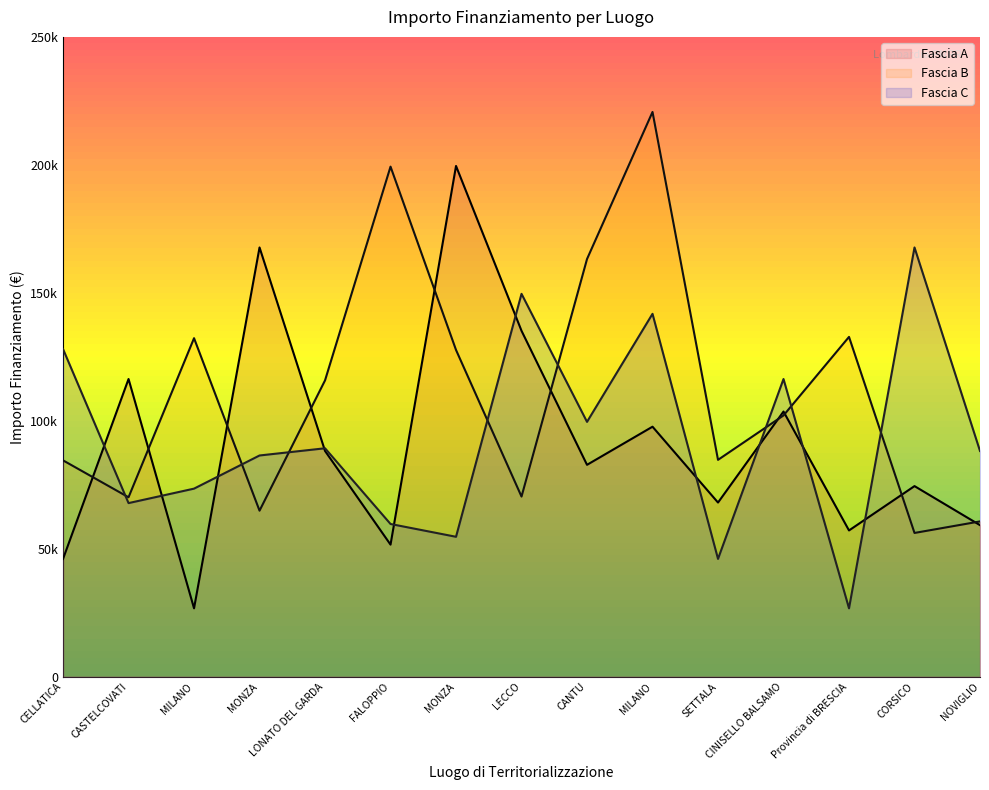

Reading right to left, what are all the values shown in this chart?

Fascia A: 59229.0	74486.0	57160.7	103619.9	68057.8	97694.9	82798.6	135157.2	199567.7	51620.1	88213.8	167724.8	26730.0	116324.6	46044.5
Fascia B: 60687.8	56181.6	132781.0	102092.5	84744.5	220663.0	163198.8	70397.4	127674.8	199303.9	115789.8	64886.6	132279.7	70120.9	84538.8
Fascia C: 88213.8	167724.8	26730.0	116324.6	46044.5	141794.5	99582.8	149604.4	54682.1	59681.5	89266.3	86448.2	73496.1	67843.7	128032.6